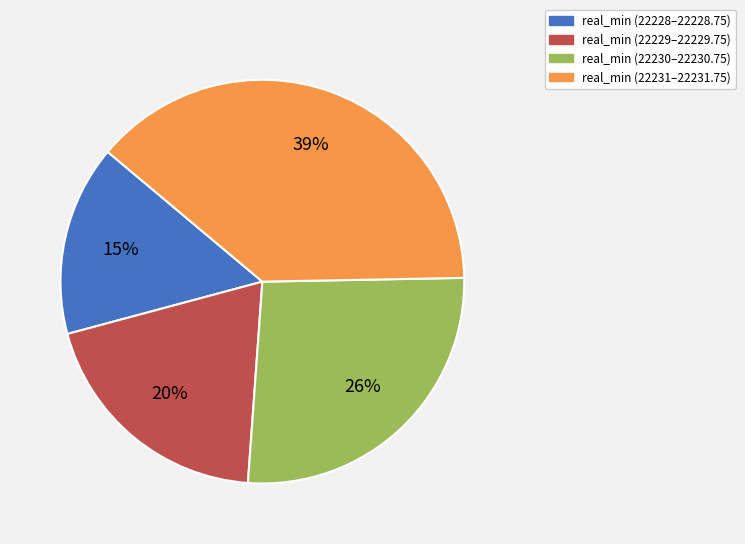

To the nearest percent, what is the average slice percentage?

25%